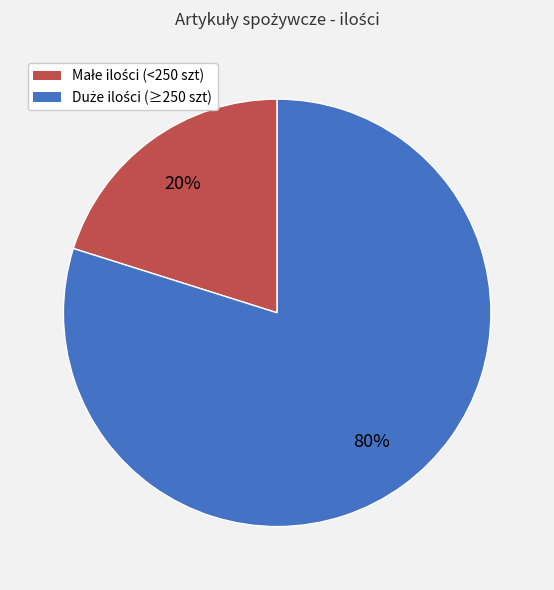

Is there a majority slice in this chart?

Yes